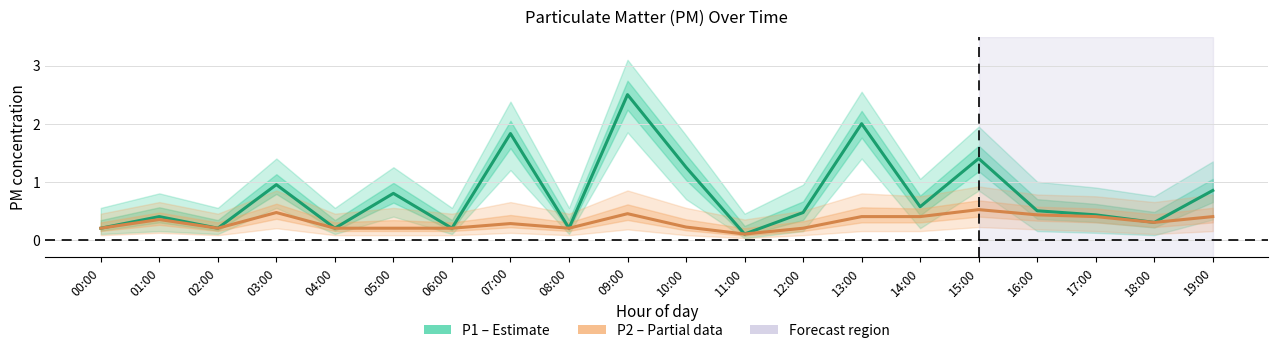

Which category has the lowest value in the P1 (Estimate) series?

11:00